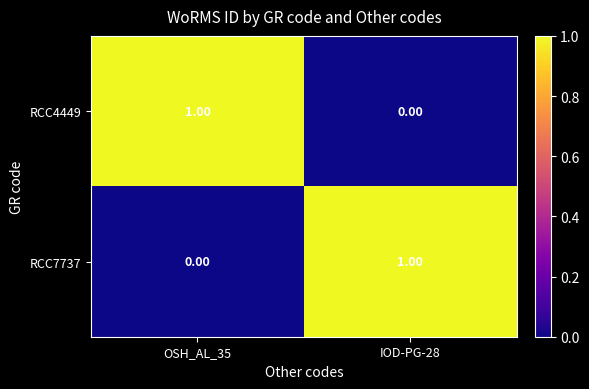

At IOD-PG-28, list the series in order from smallest to largest.

RCC4449, RCC7737